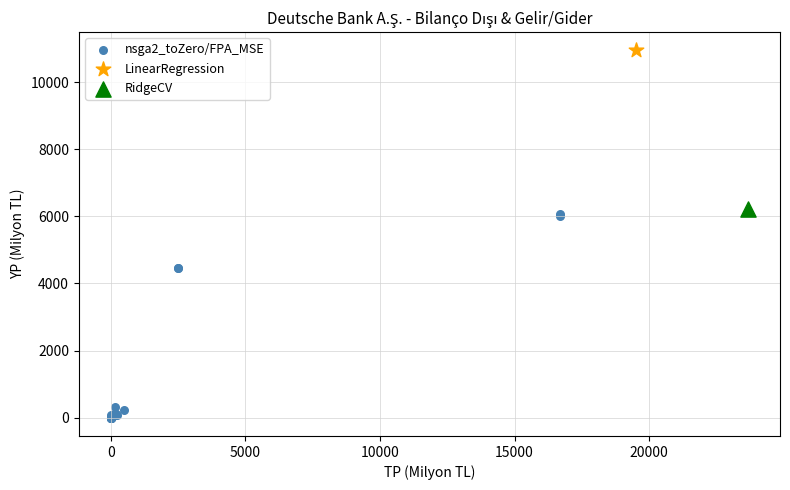

What are all the series names shown in the legend?

nsga2_toZero/FPA_MSE, LinearRegression, RidgeCV